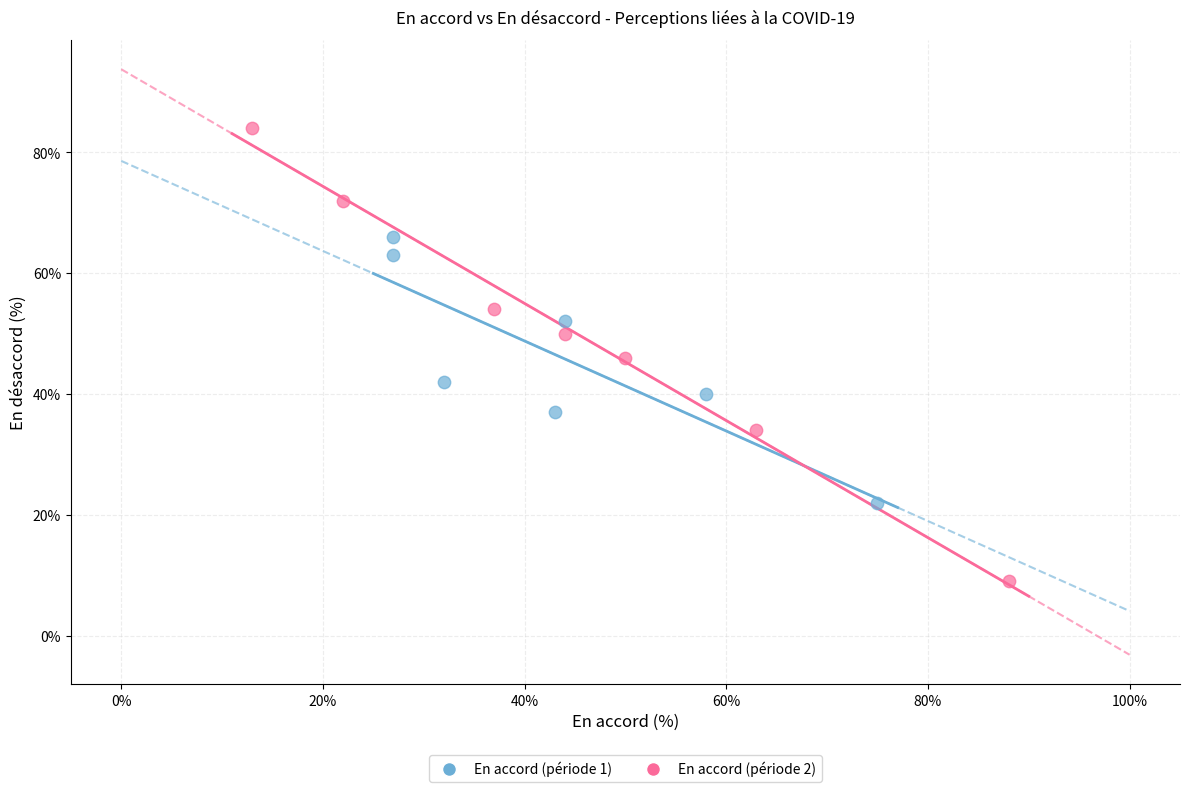

What are all the series names shown in the legend?

En accord (période 1), En accord (période 2)